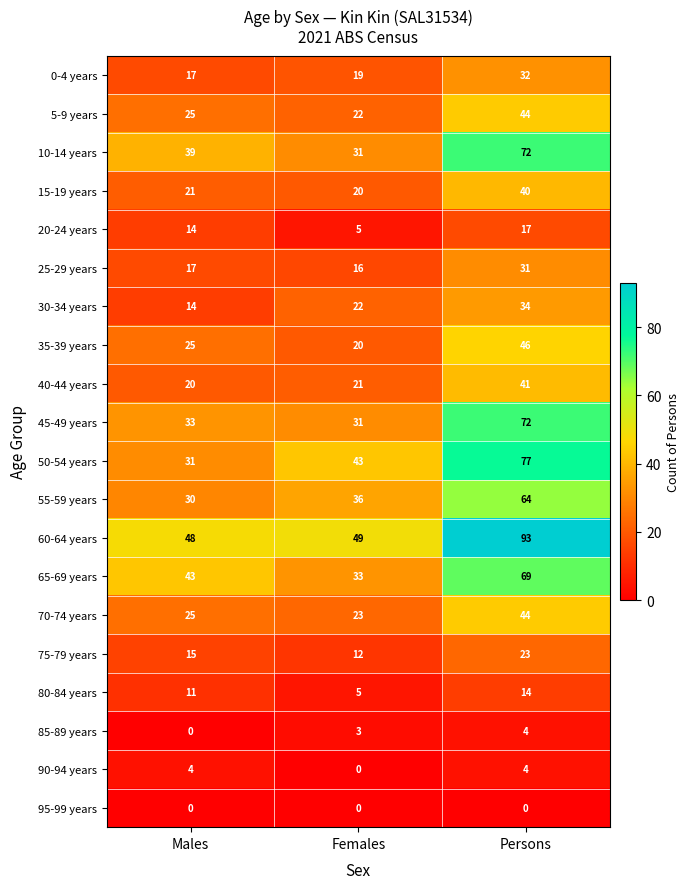

What is the maximum value shown in the chart?

93